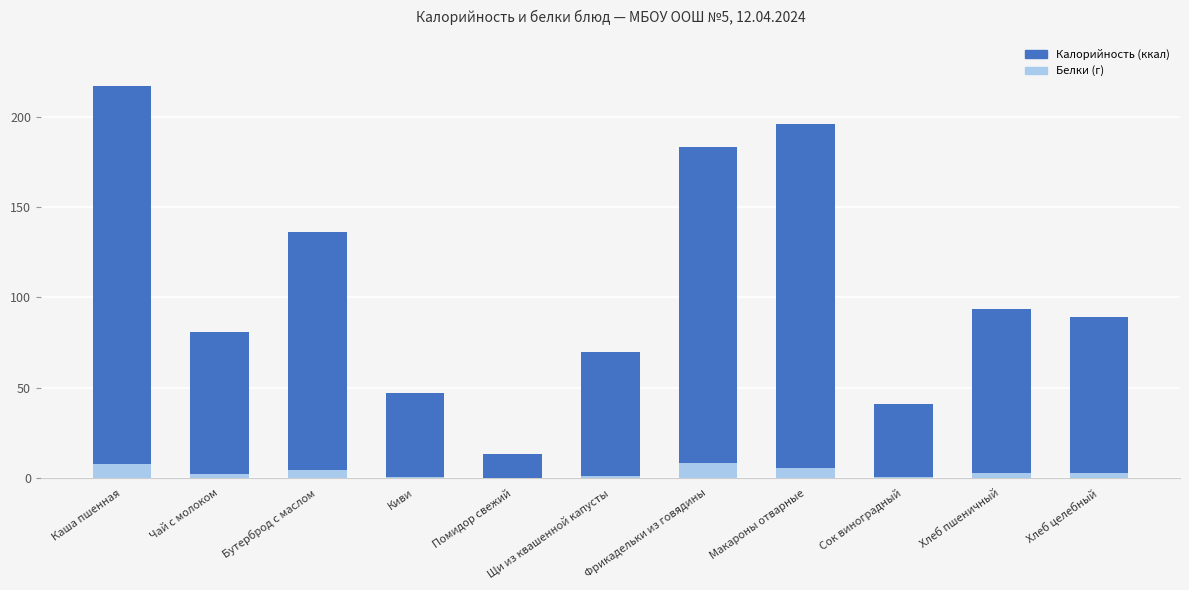

What is the smallest value displayed?

0.1